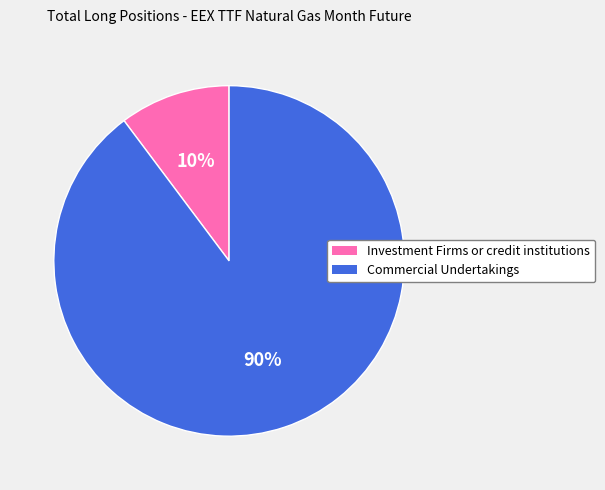

How many slices are in this pie chart?

2